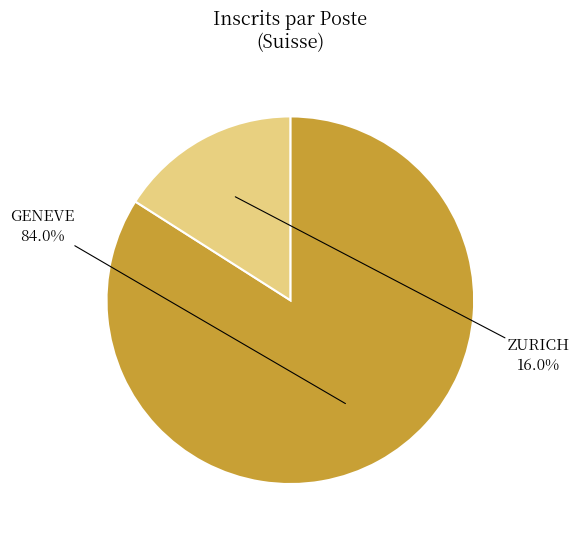

Is there a majority slice in this chart?

Yes